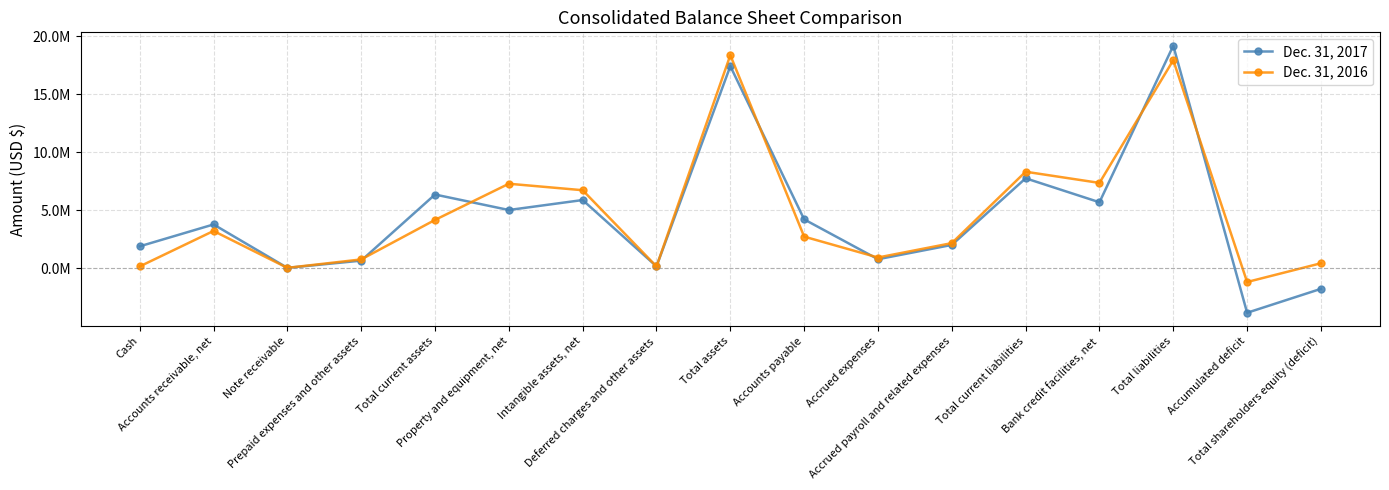

What are all the series names shown in the legend?

Dec. 31, 2017, Dec. 31, 2016